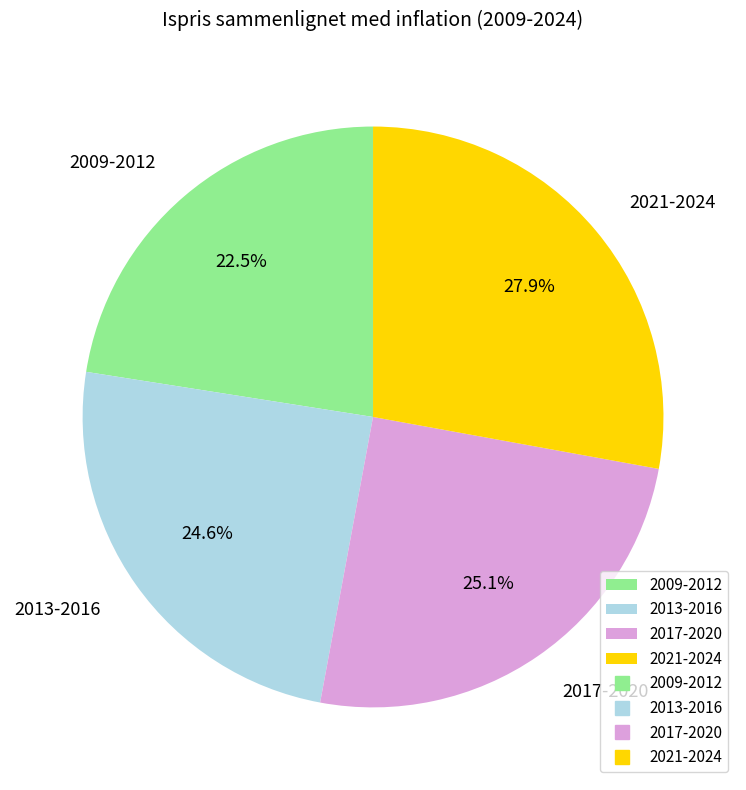

Between 2021-2024 and 2017-2020, which is larger?

2021-2024